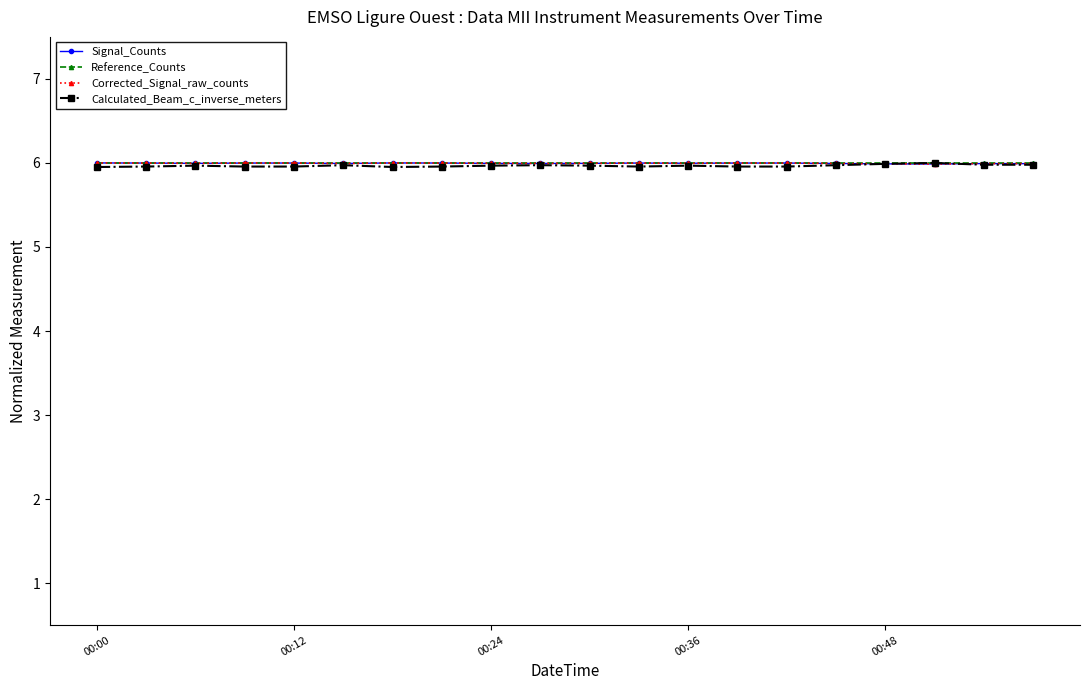

True or false: Signal_Counts has more than 1 interior local peaks.

True